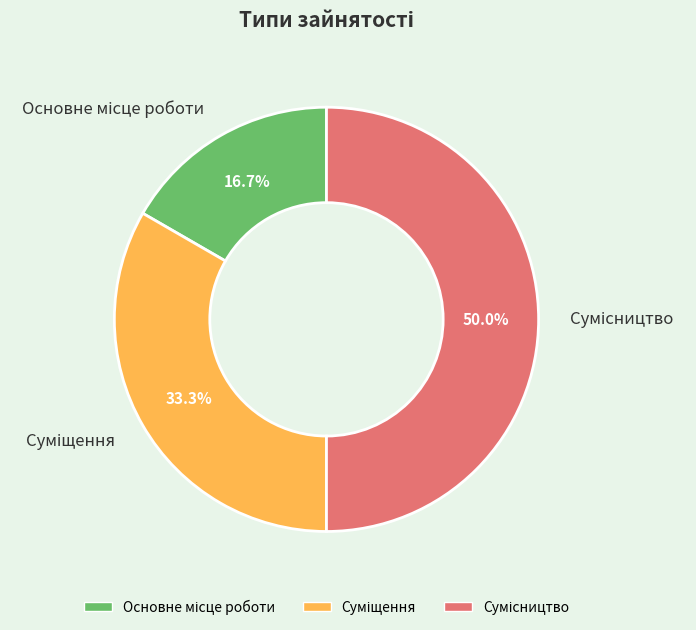

Combined, do Суміщення and Сумісництво account for over 50%?

Yes